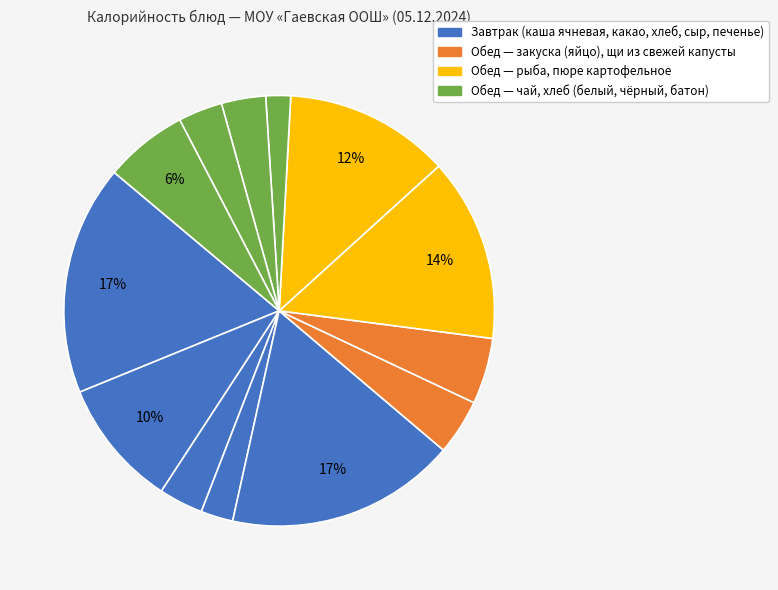

Count the number of slices in the pie.

13